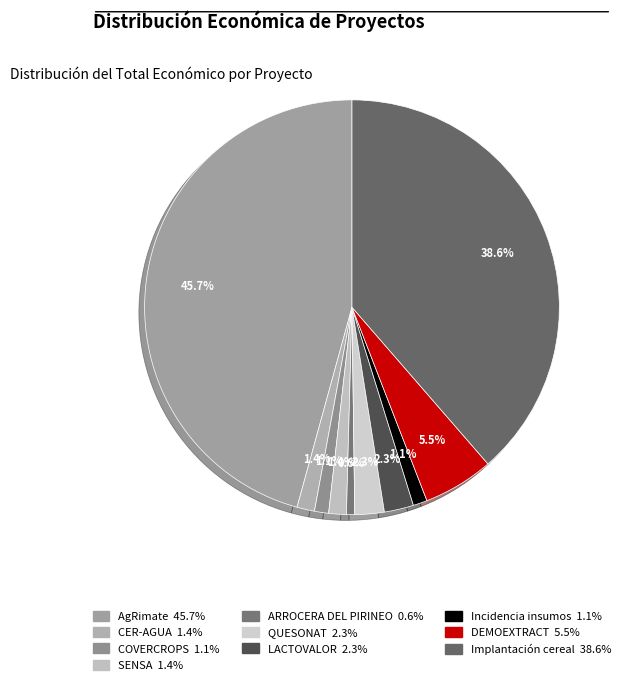

Approximately how many times larger is the value at CER-AGUA compared to LACTOVALOR?

0.6